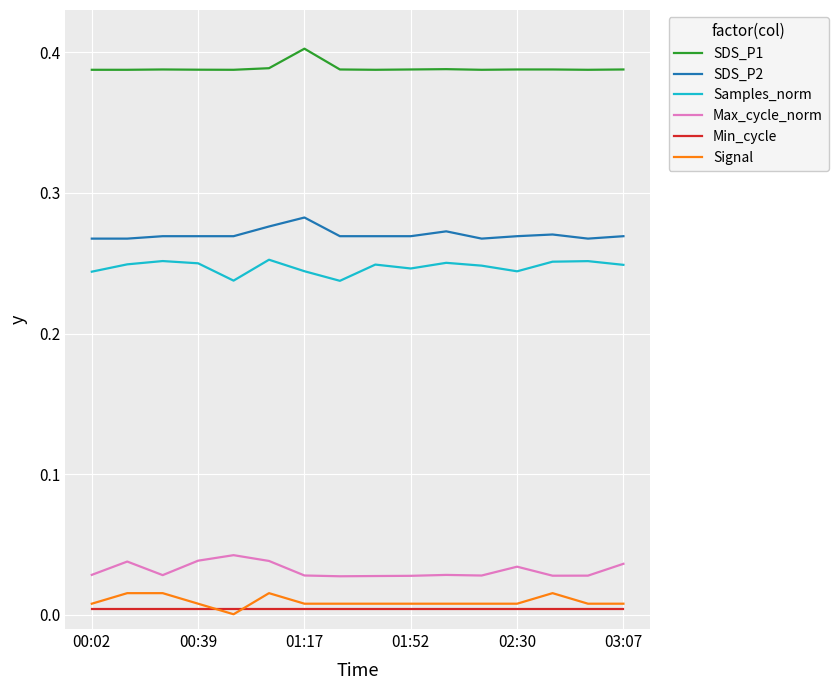

True or false: Signal and Max_cycle_norm intersect in this chart.

False